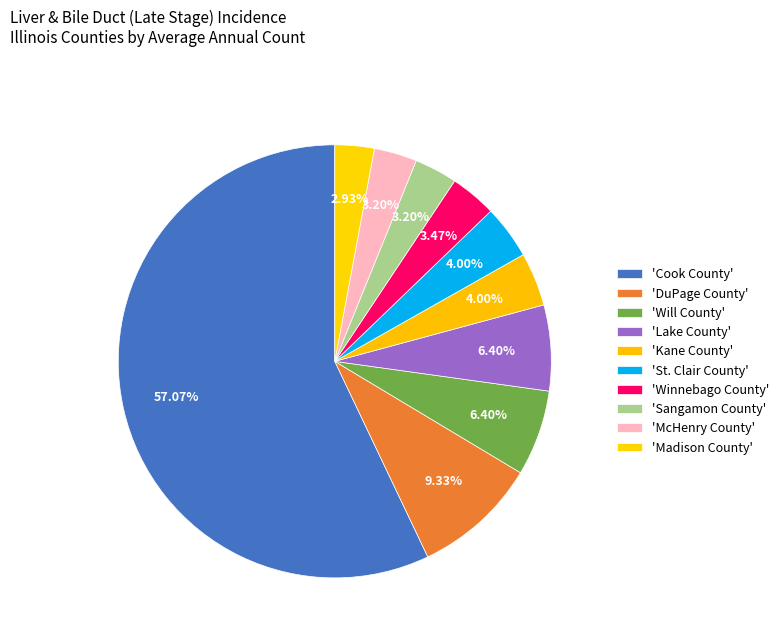

Which category has the biggest portion of the pie?

Cook County